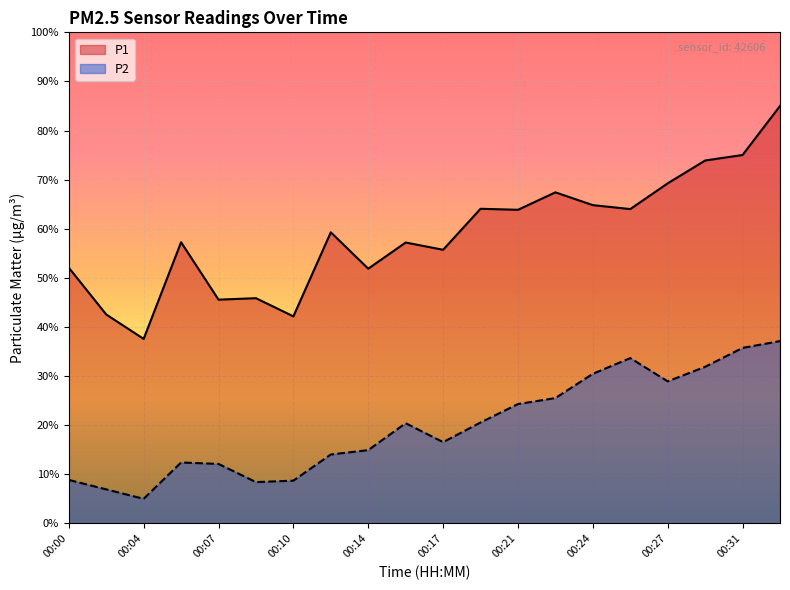

In P2, how many points are higher than both neighbors (excluding endpoints)?

3